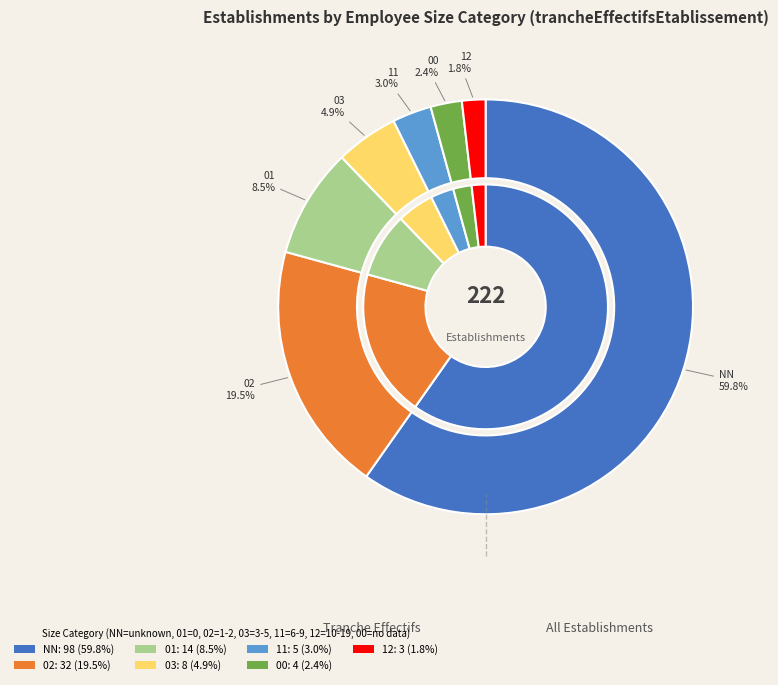

Approximately how many times larger is the value at 00 compared to 02?

0.1